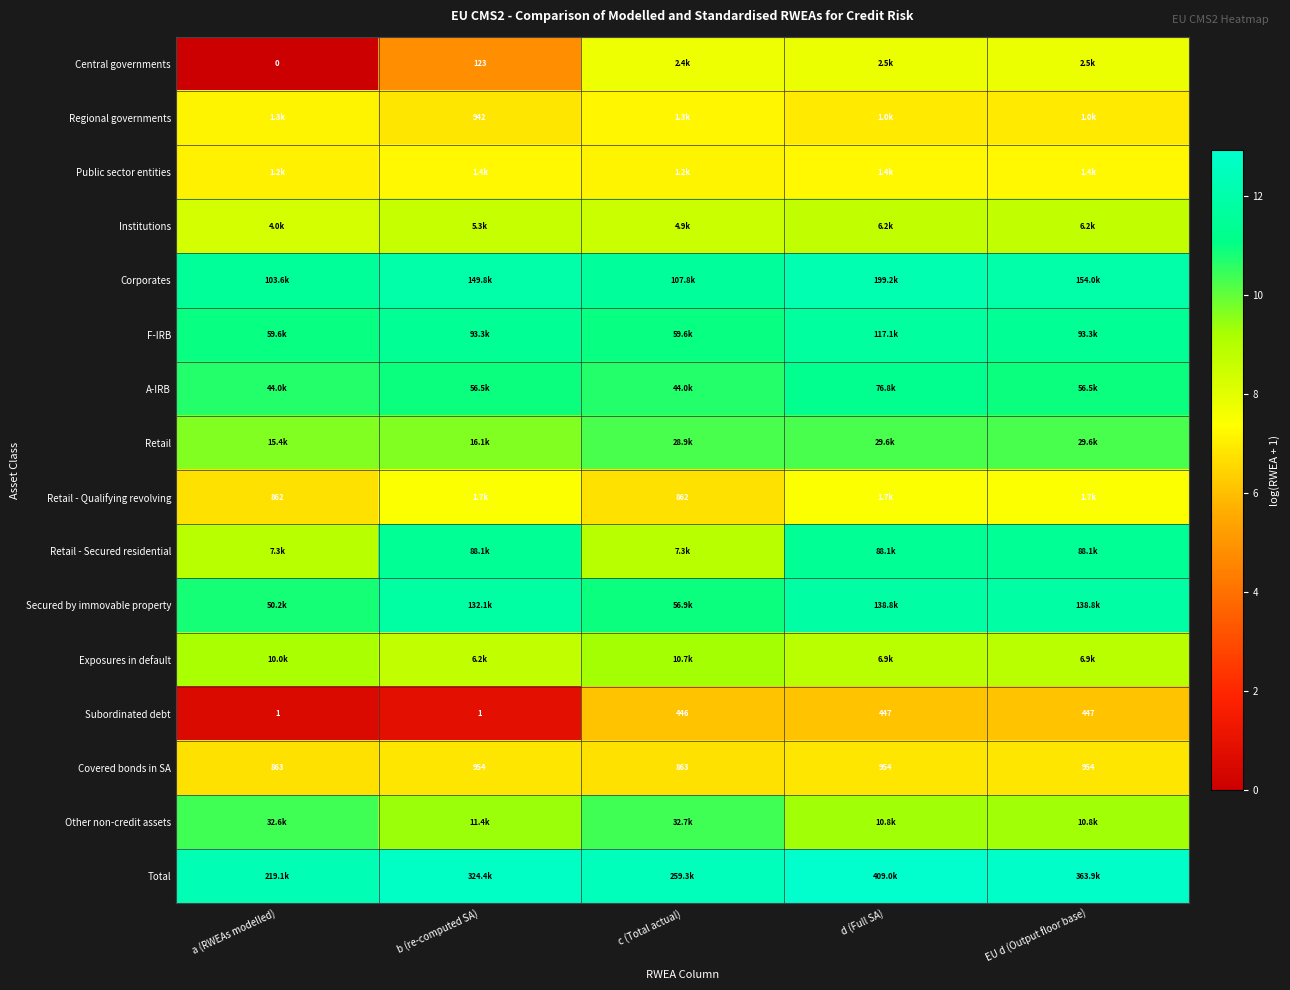

Rank the categories by Other non-credit assets value from lowest to highest.

d (Full SA), EU d (Output floor base), b (re-computed SA), a (RWEAs modelled), c (Total actual)